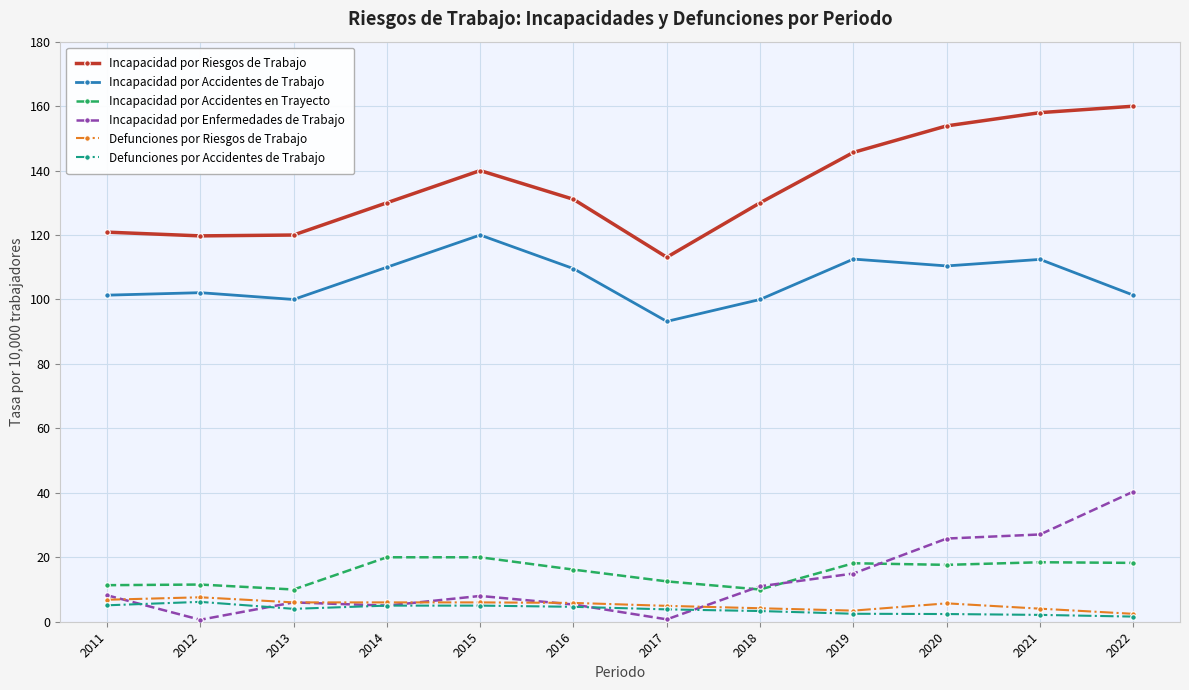

What is the spread (max minus min) of values at 2017?

112.4